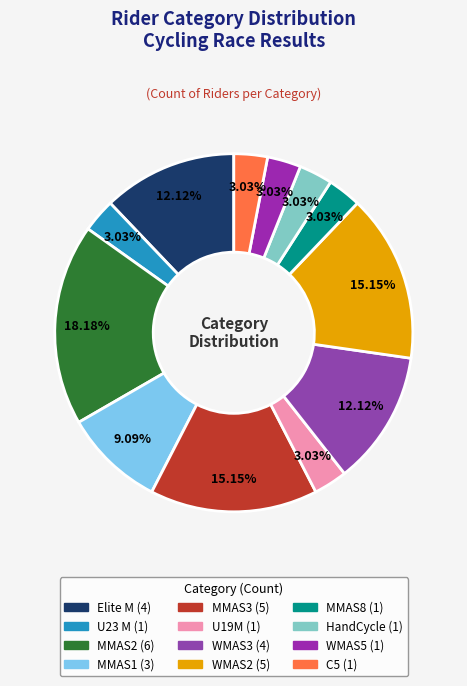

Does Elite M account for over 50% of the chart?

No